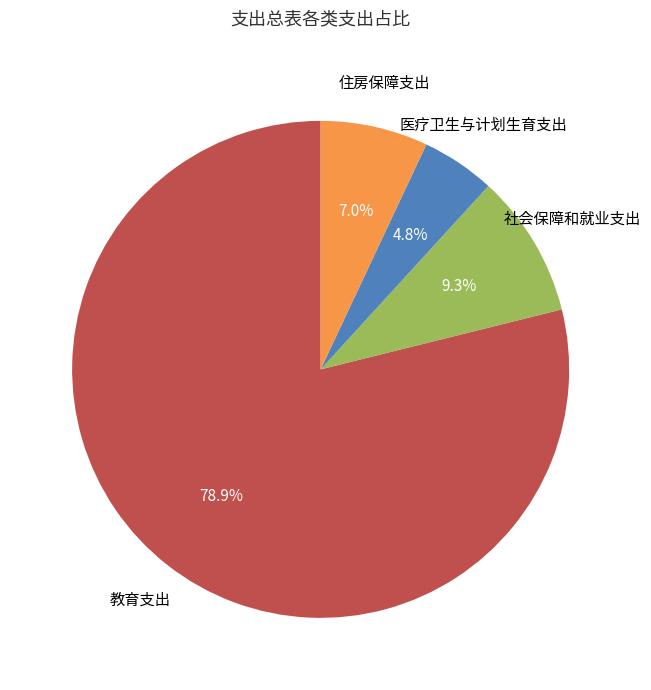

Is there any slice that represents more than half of the pie?

Yes